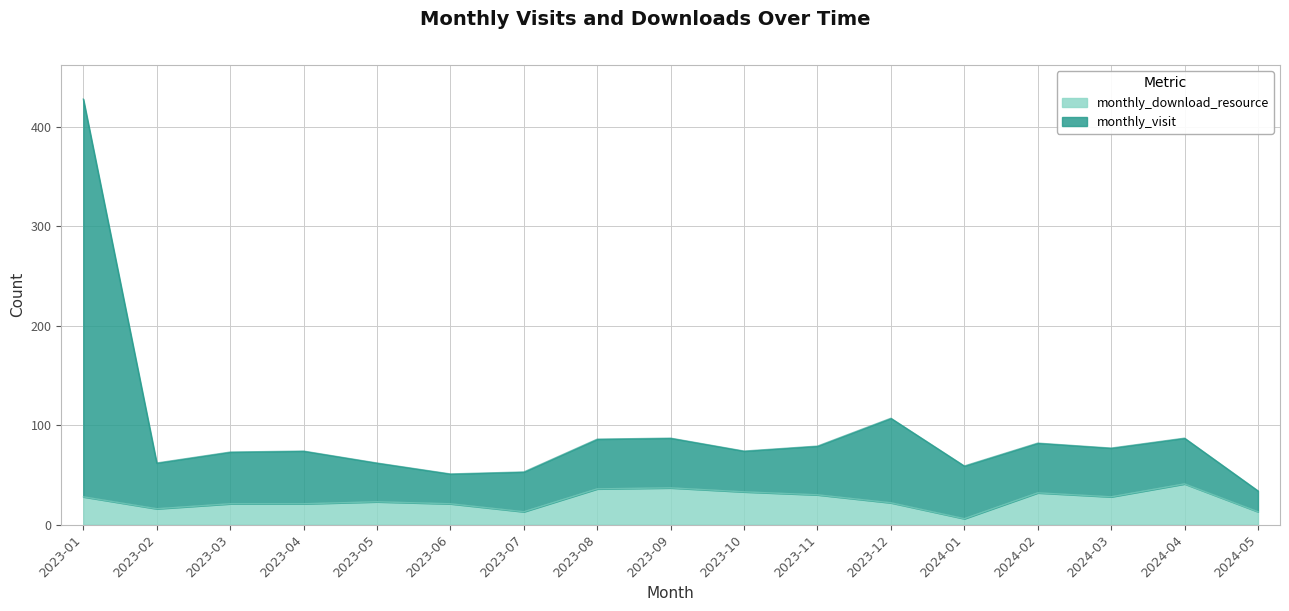

The monthly_download_resource series shows 2 at 2024-01. True or false?

False